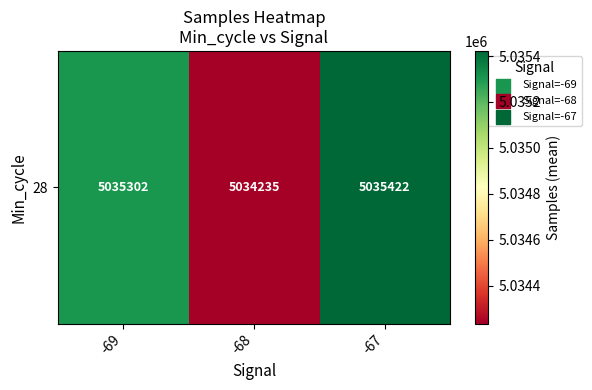

Reading left to right, list all the values displayed in this chart.

5035302.0	5034234.7	5035422.3